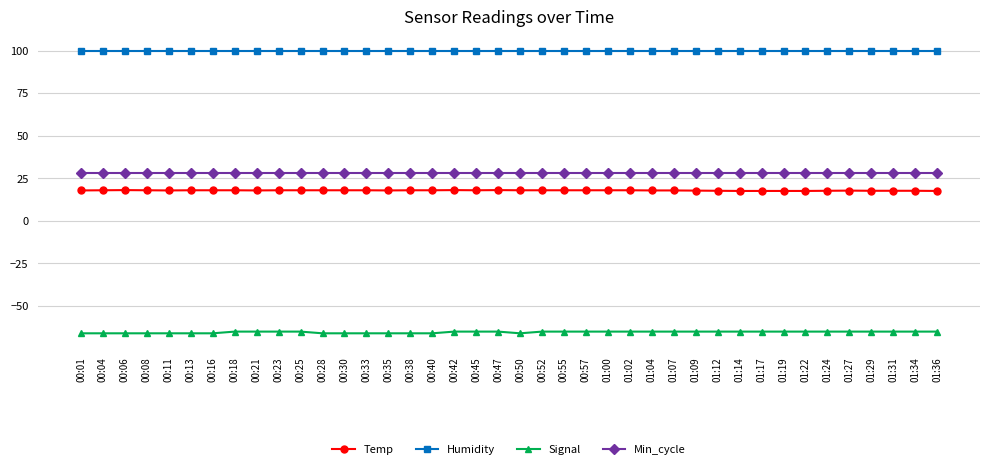

What is the maximum value for Temp?

18.1